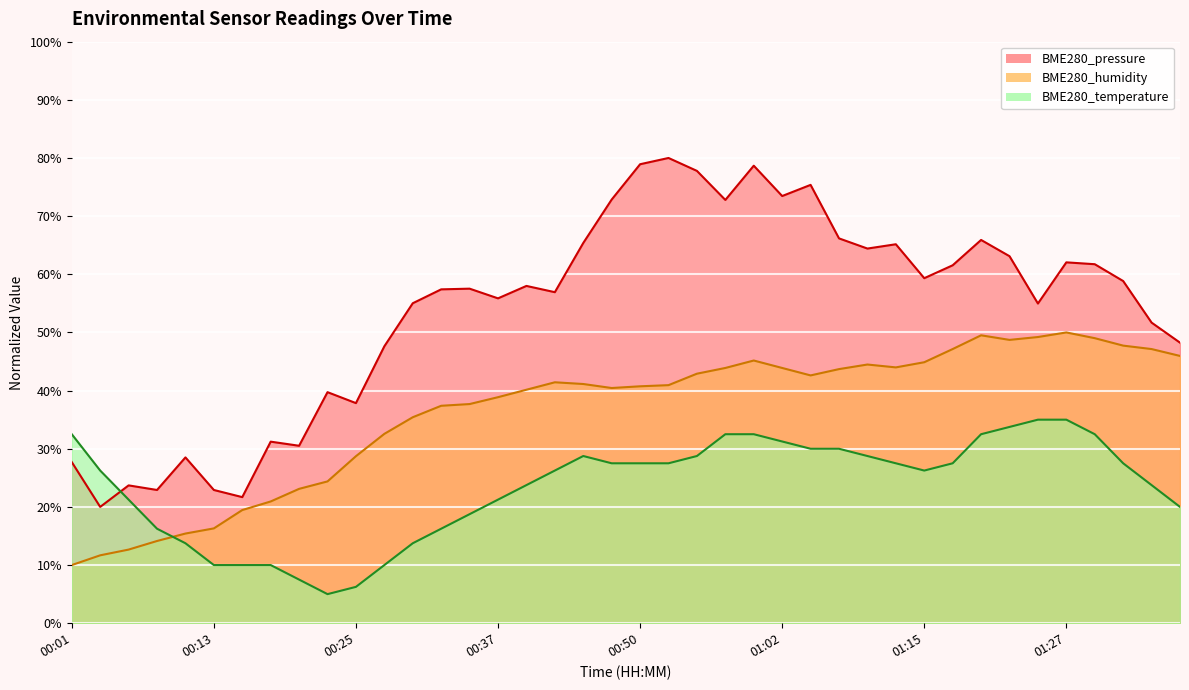

What is the difference between the BME280_temperature values at 00:55 and 00:33?

12.5